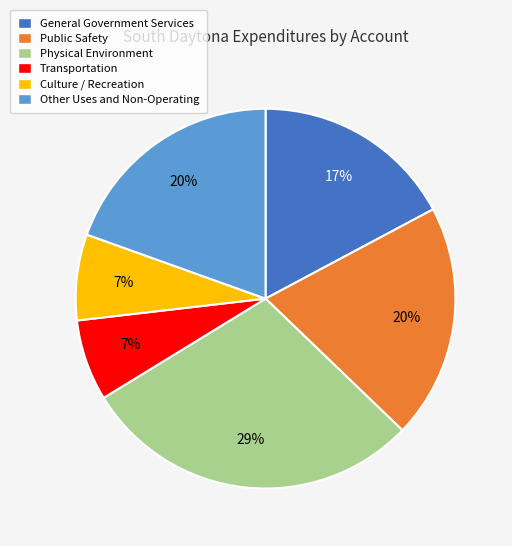

Which slice is the largest?

Physical Environment